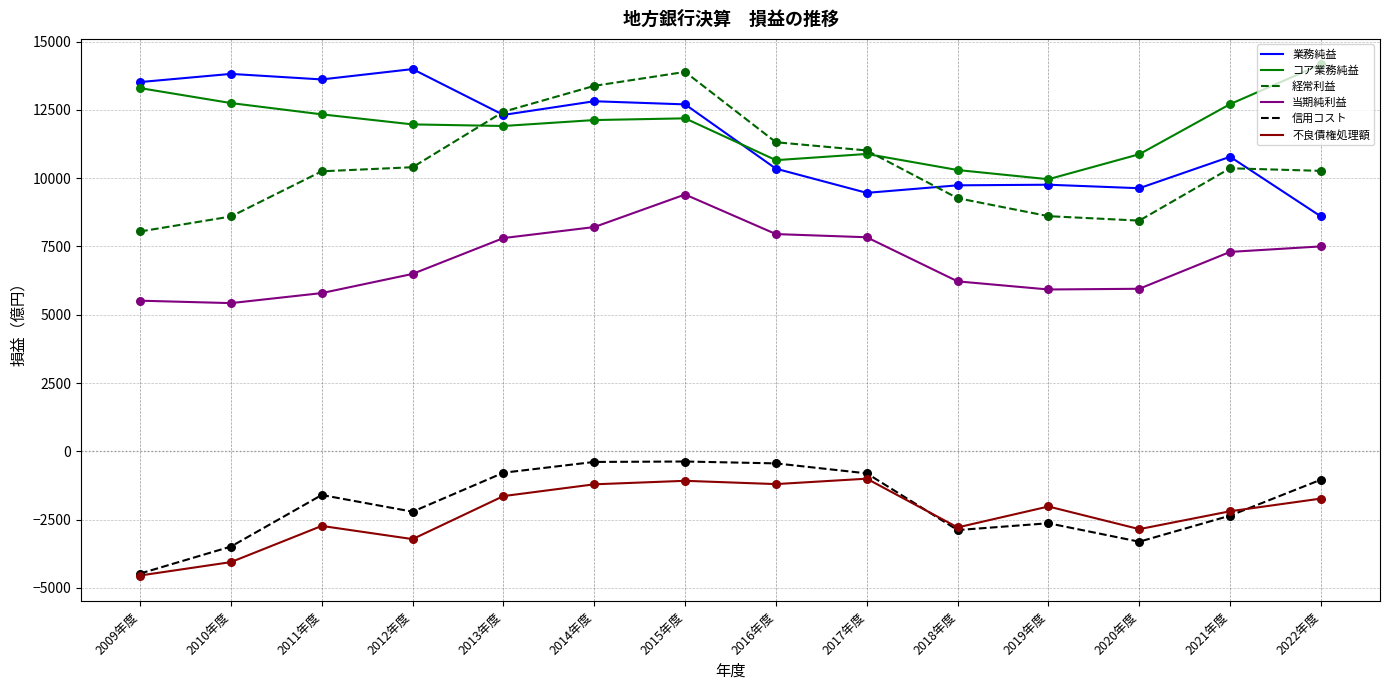

Which series changed the most between 2012年度 and 2019年度?

業務純益